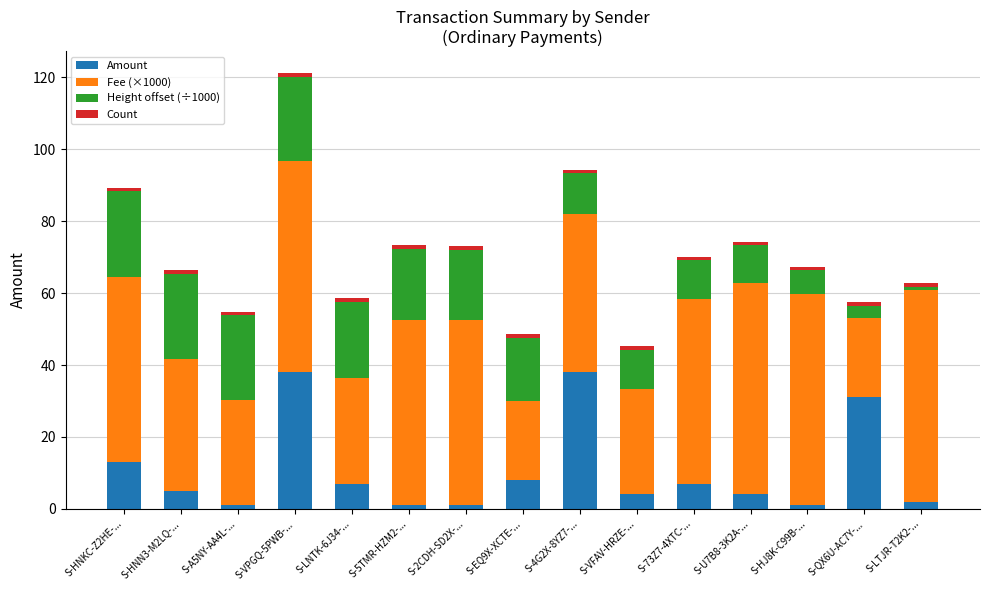

At which category is the sum across all series the highest?

S-VPGQ-5PWB-...